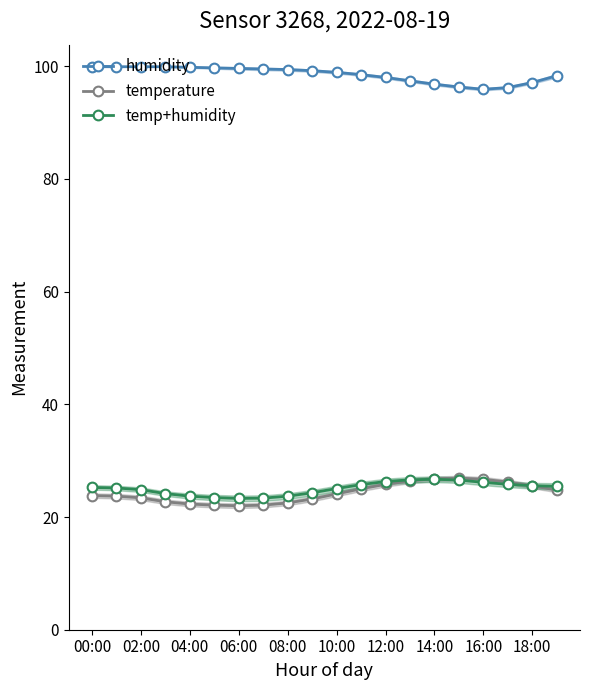

Is the value of temp+humidity at 00:00 greater than the value of humidity at 11?

No